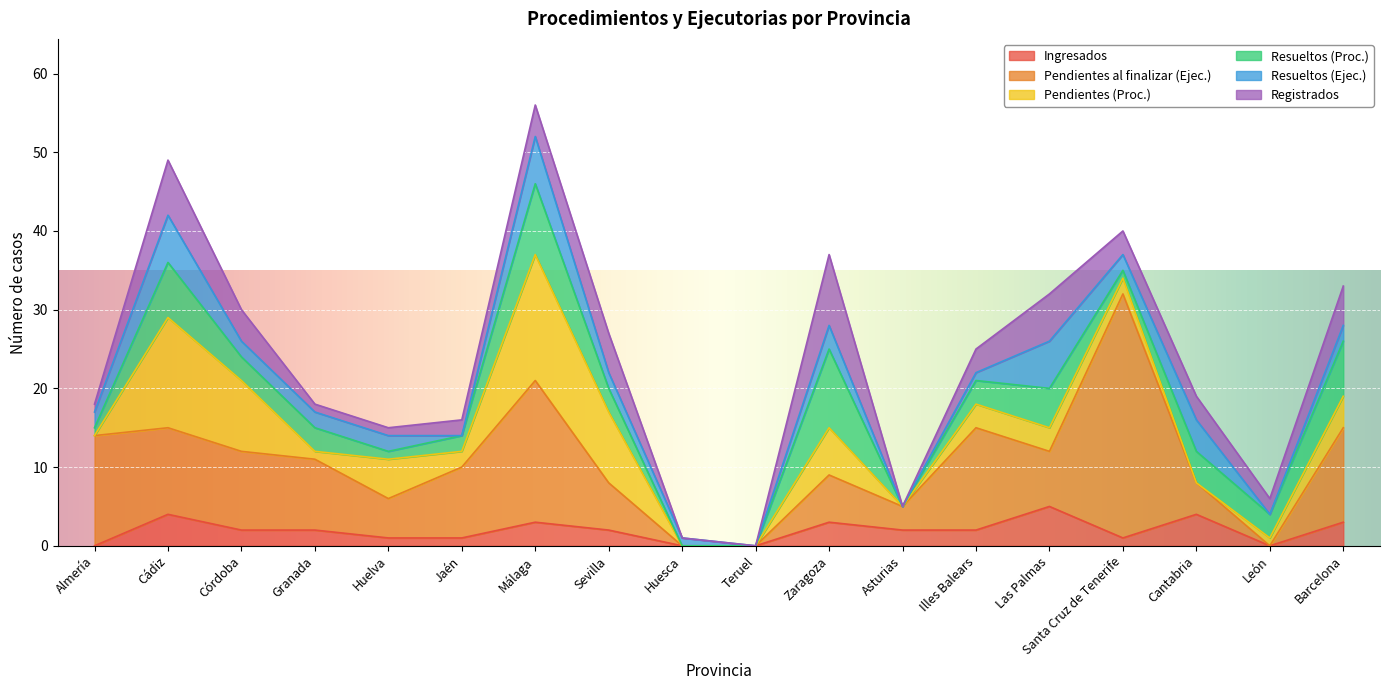

In Ingresados, how many points are higher than both neighbors (excluding endpoints)?

5